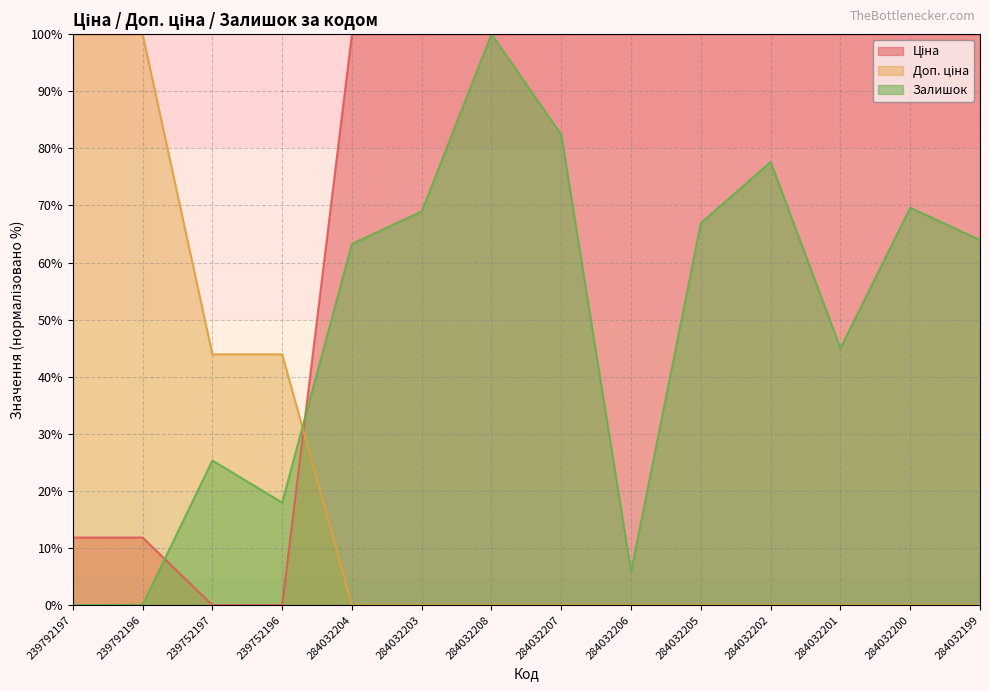

At how many categories does at least one series exceed 31?

14